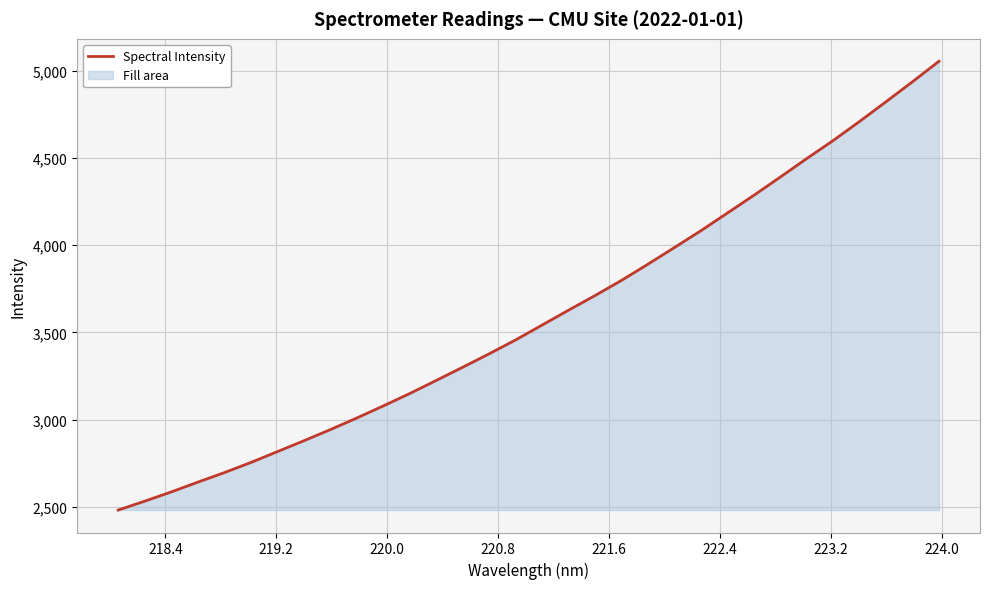

What is the minimum value shown in the chart?

2482.5